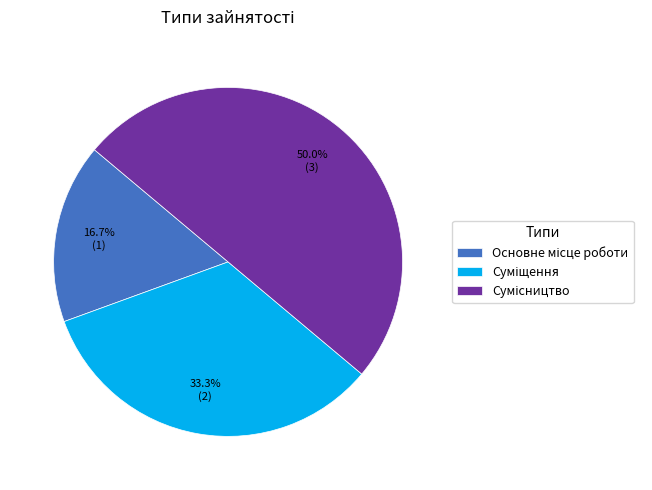

How many segments does this pie chart have?

3